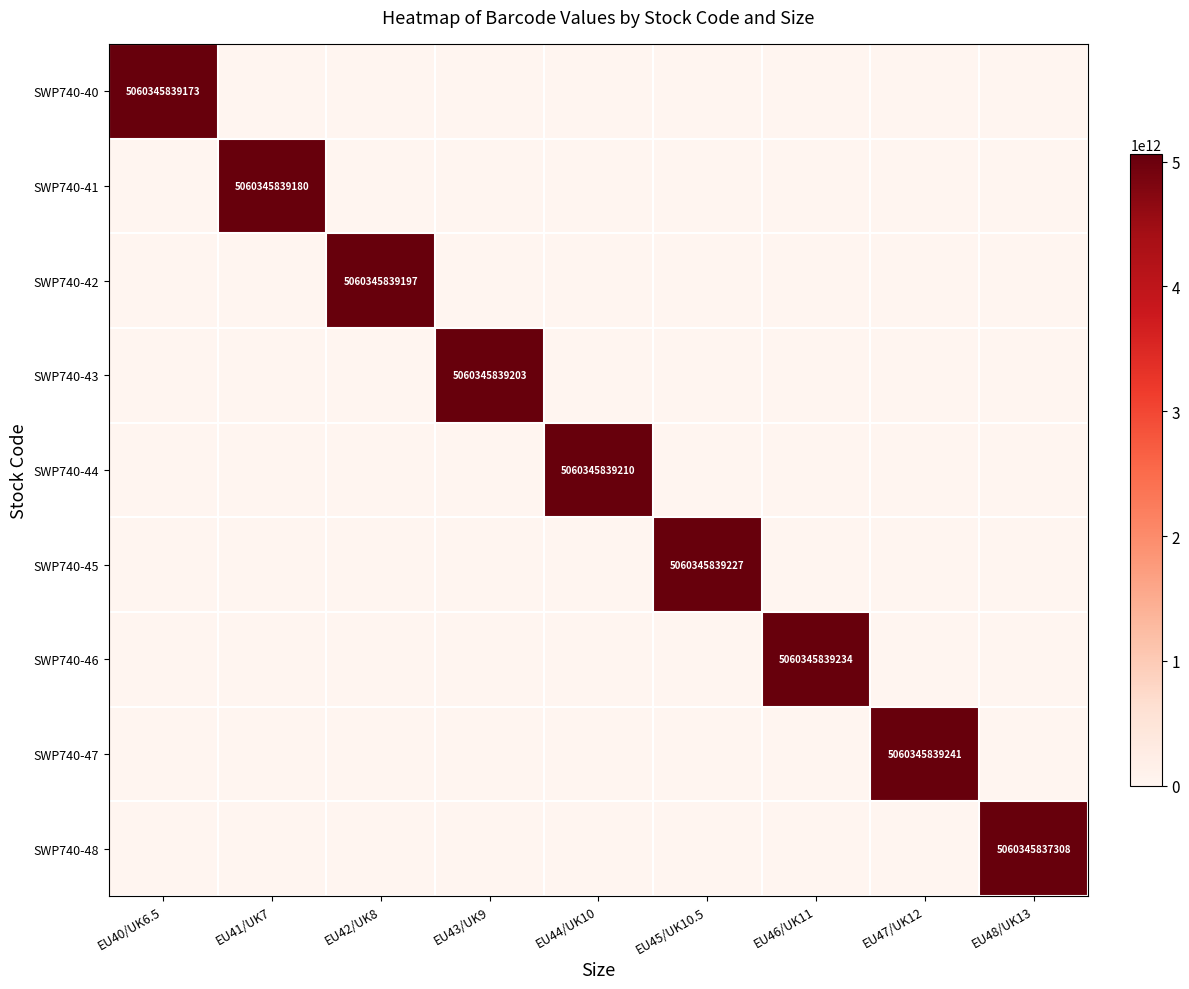

Is the value of SWP740-46 at EU42/UK8 greater than the value of SWP740-48 at EU40/UK6.5?

No